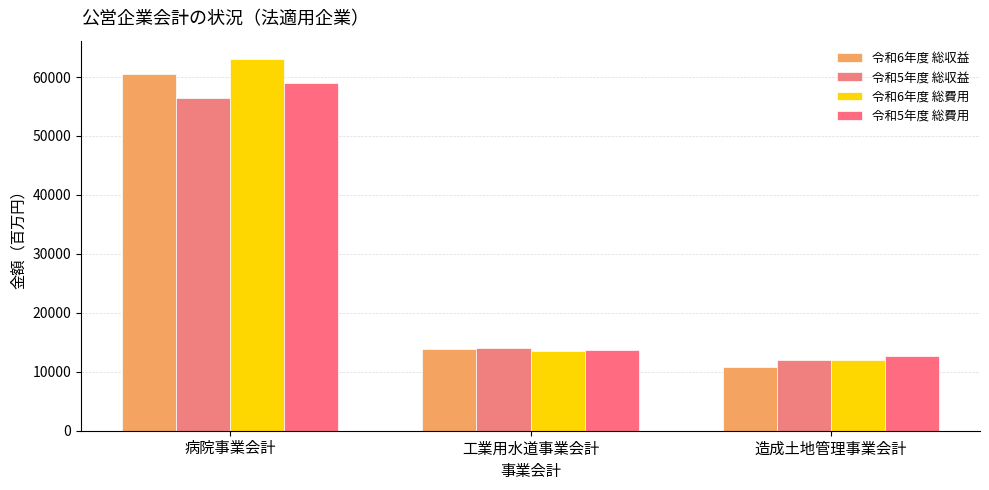

The 令和5年度 総収益 series shows 35996 at 病院事業会計. True or false?

False